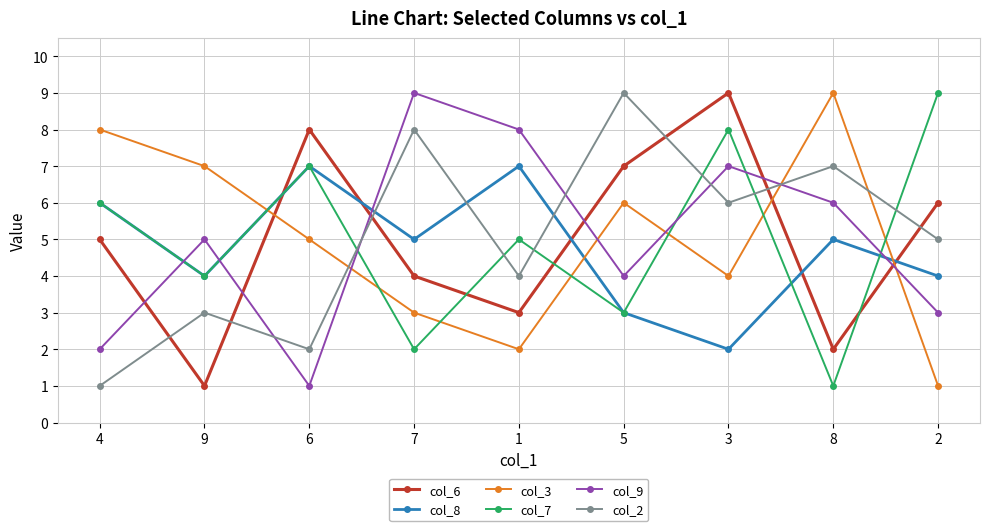

Rank the series at 2 from lowest to highest value.

col_3, col_9, col_8, col_2, col_6, col_7